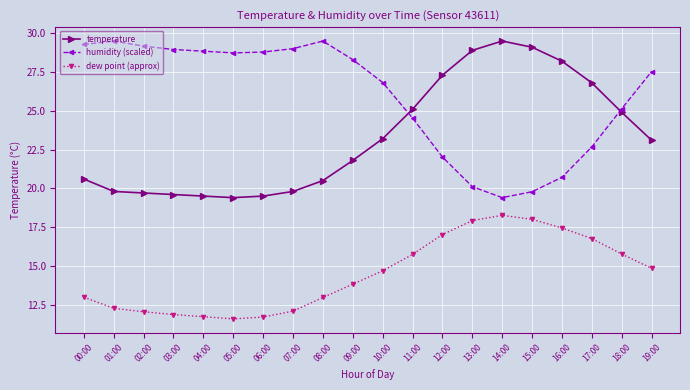

What is the smallest value displayed?

11.6